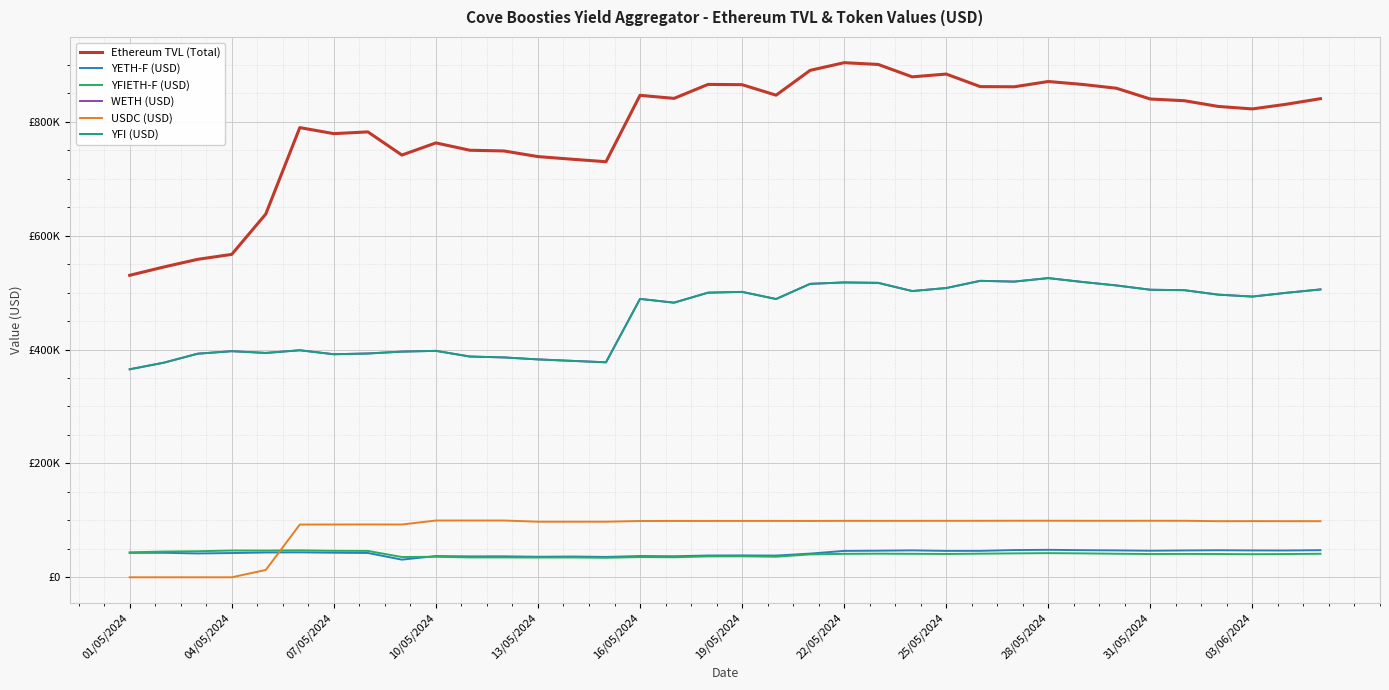

Is this an area chart (filled region under the line)?

No